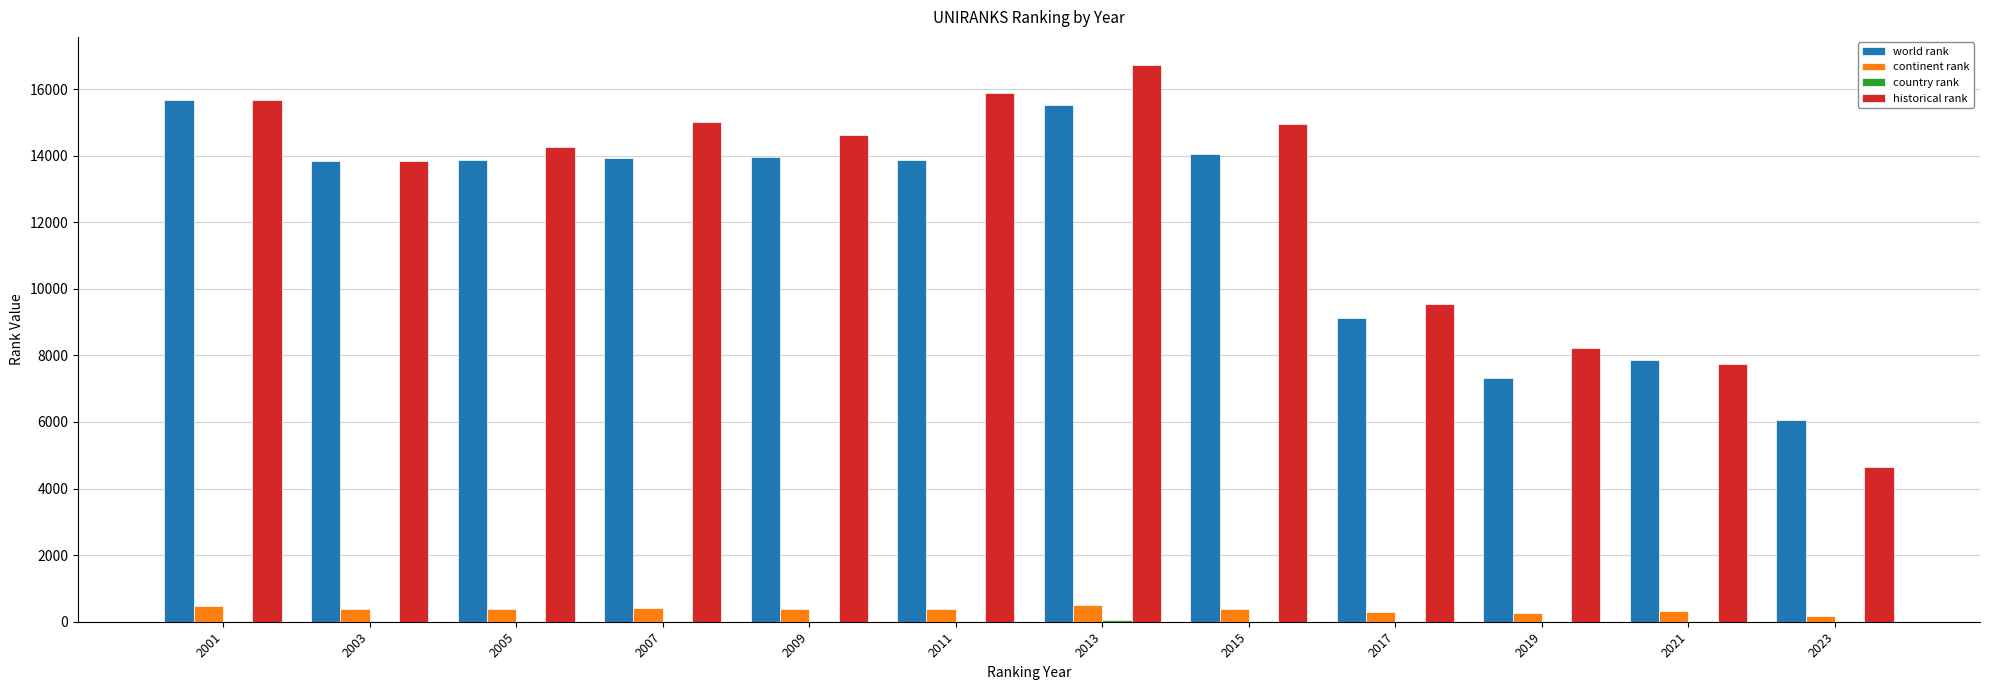

Where does the historical rank series first go above 14633?

2001